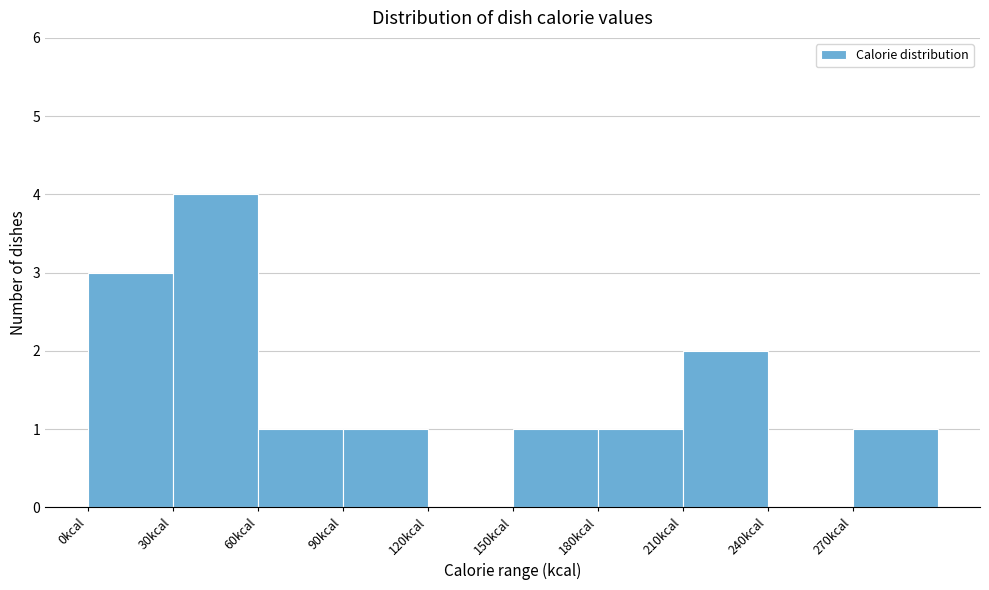

How tall is the bar that spans 0 to 30 on the x-axis? The values are not printed on the chart, so give them approximately, as read against the axis.

3